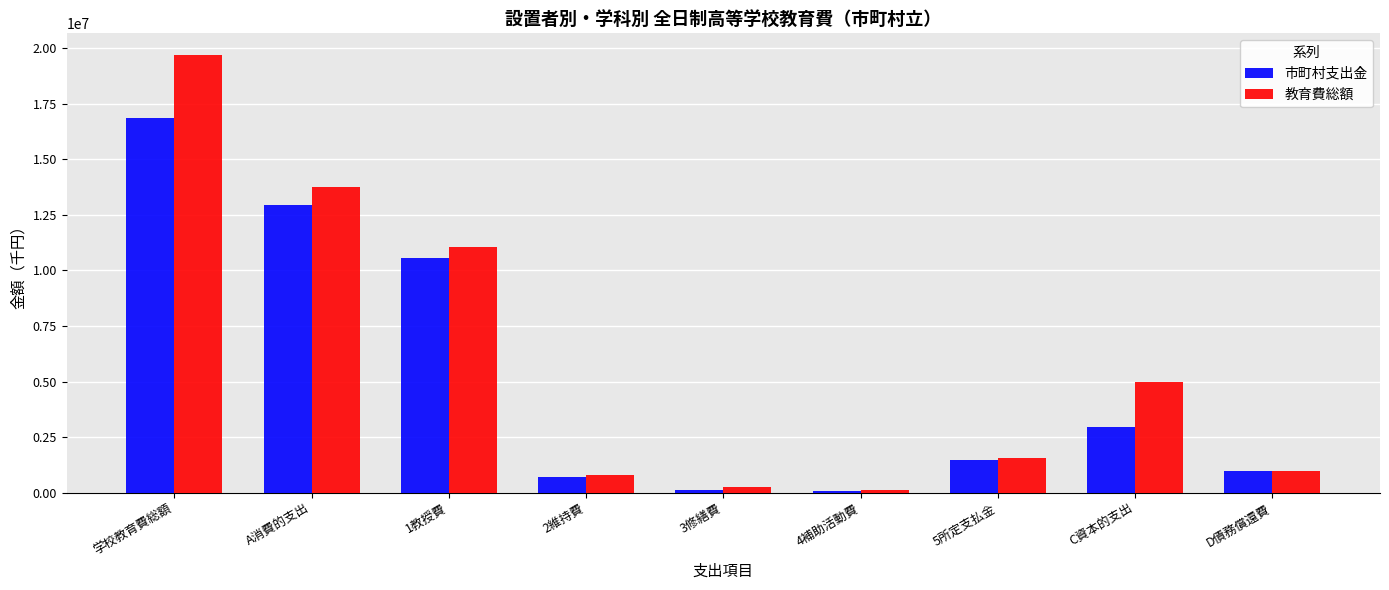

What is the sum of all 教育費総額 values?

53094422